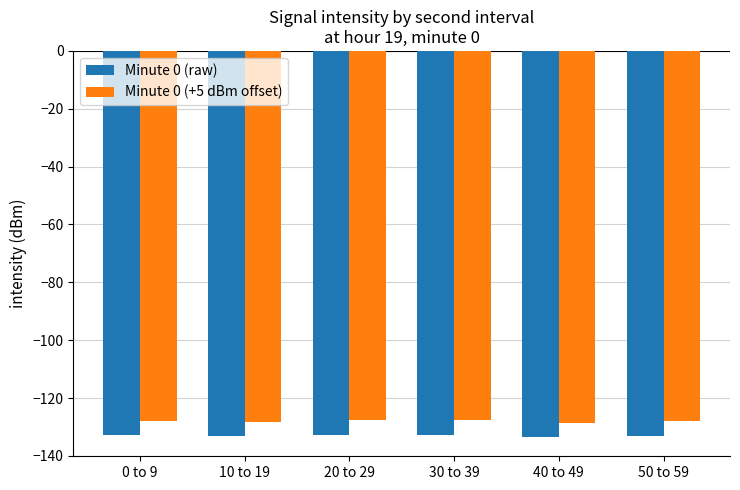

What is the minimum value for Minute 0 (+5 dBm offset)?

-128.5